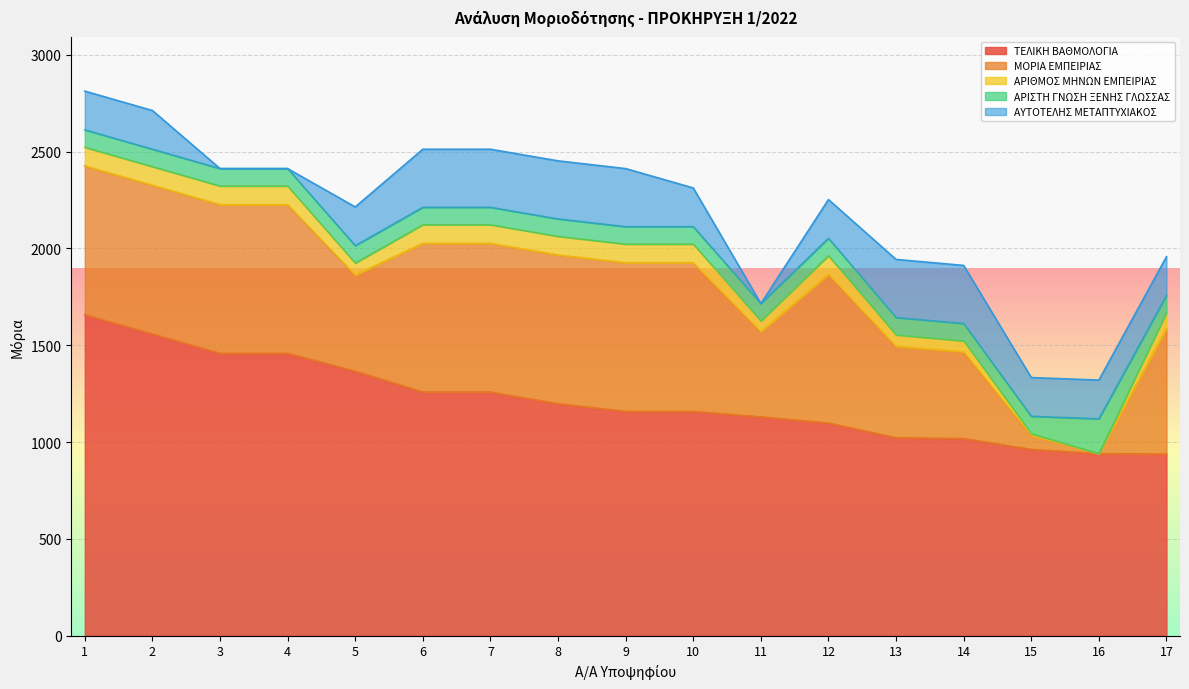

The ΑΥΤΟΤΕΛΗΣ ΜΕΤΑΠΤΥΧΙΑΚΟΣ series shows 200 at 17. True or false?

True